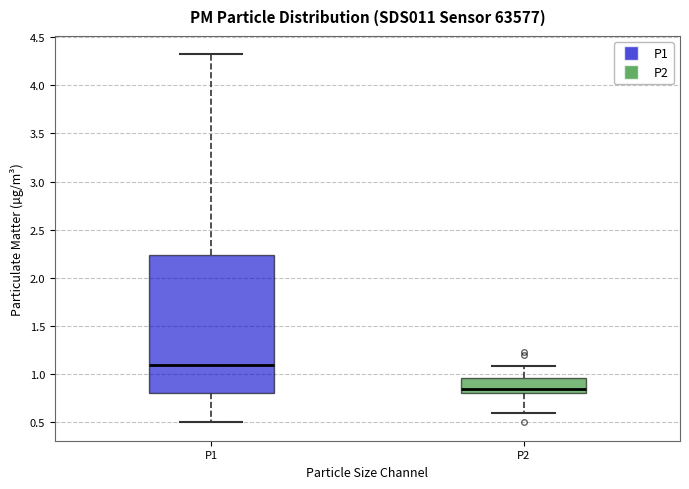

Reading left to right, transcribe this box plot: for each box, give where its median line is, the range the box spans, and where its two whiskers end, as read against the y-axis. The values are not printed on the chart, so give them approximately, as read against the axis.

P1: median 1.10, box 0.80 to 2.25, whiskers 0.50 to 4.30
P2: median 0.85, box 0.80 to 0.95, whiskers 0.60 to 1.10